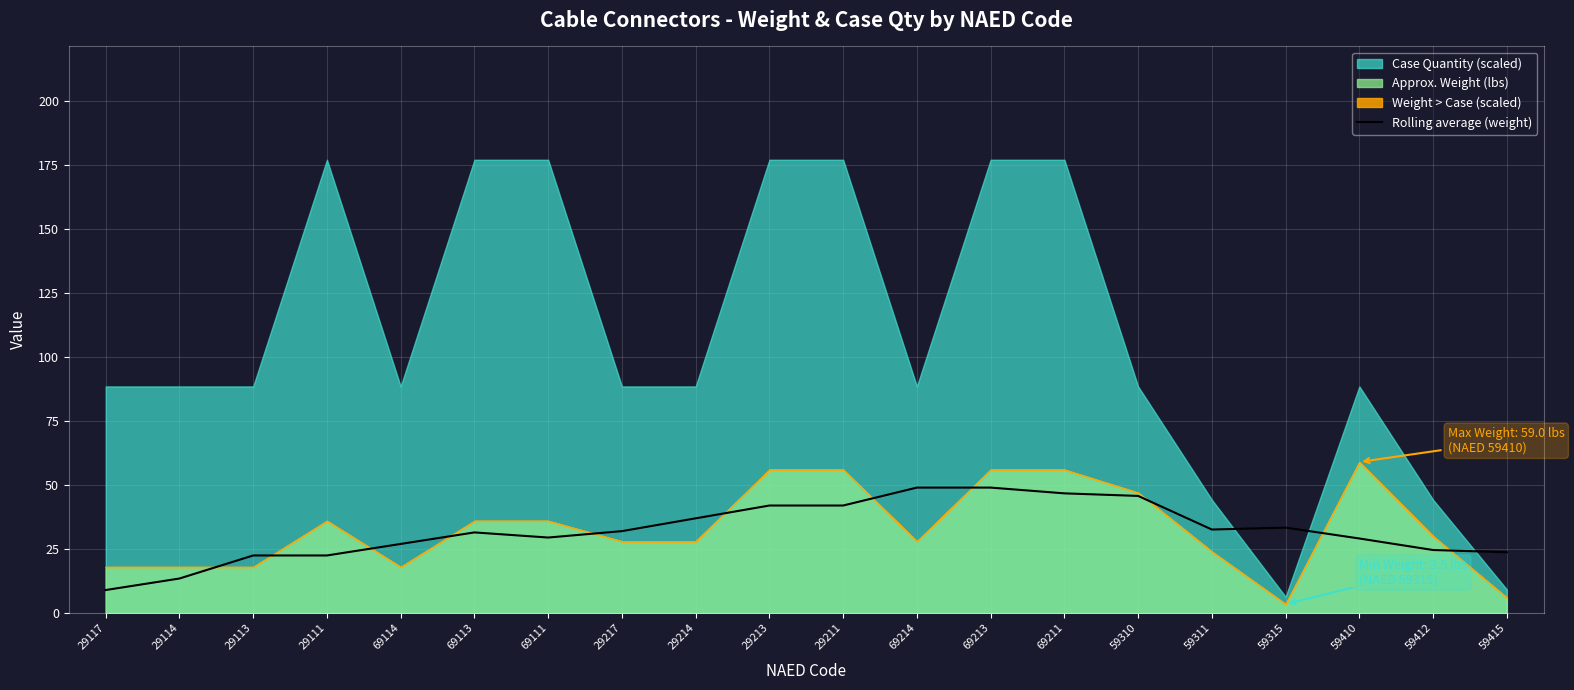

The value of Rolling average (weight) at 29113 is 33.1. True or false?

False